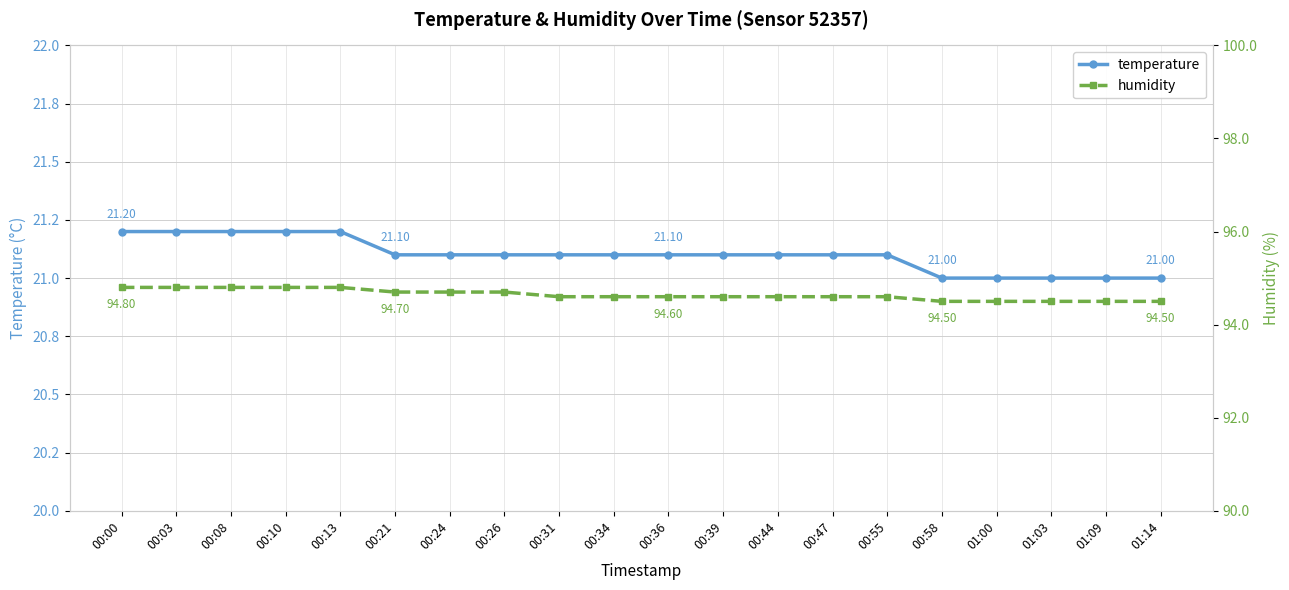

Is the value of temperature at 00:10 greater than the value of humidity at 00:31?

No